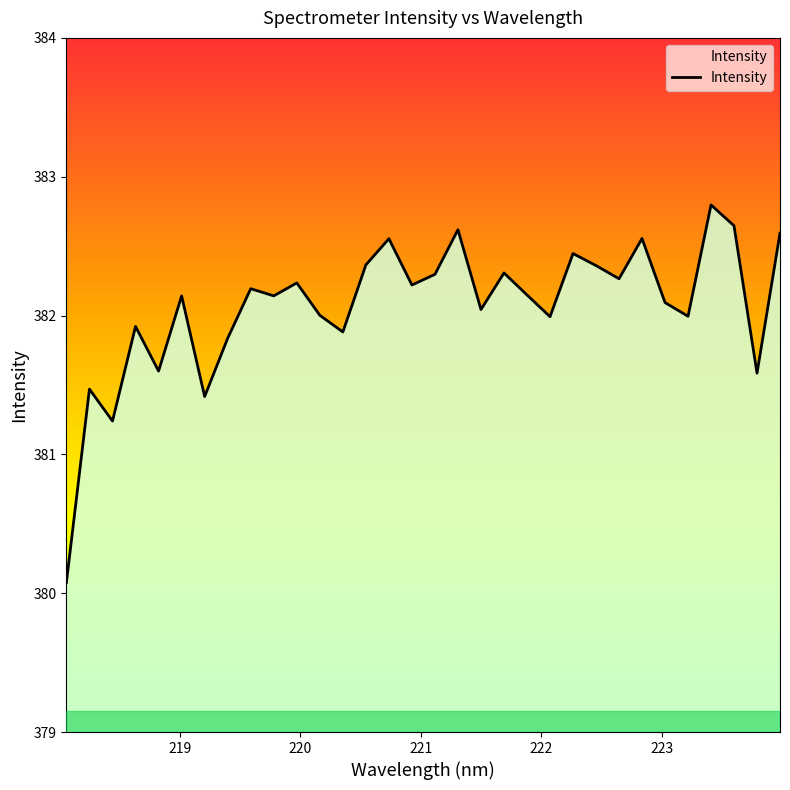

What is the smallest value displayed?

380.1